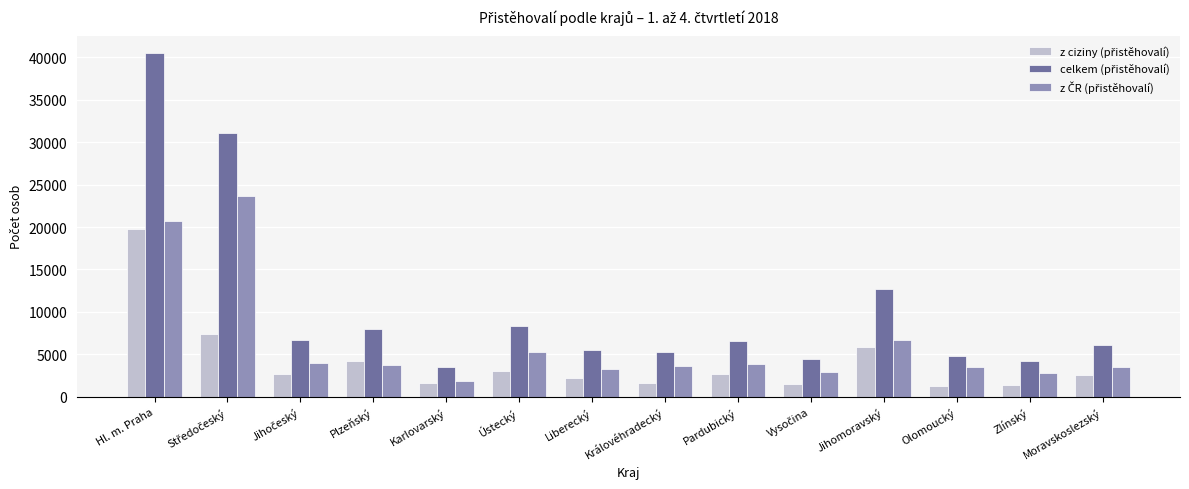

At which category is the sum across all series the highest?

Hl. m. Praha